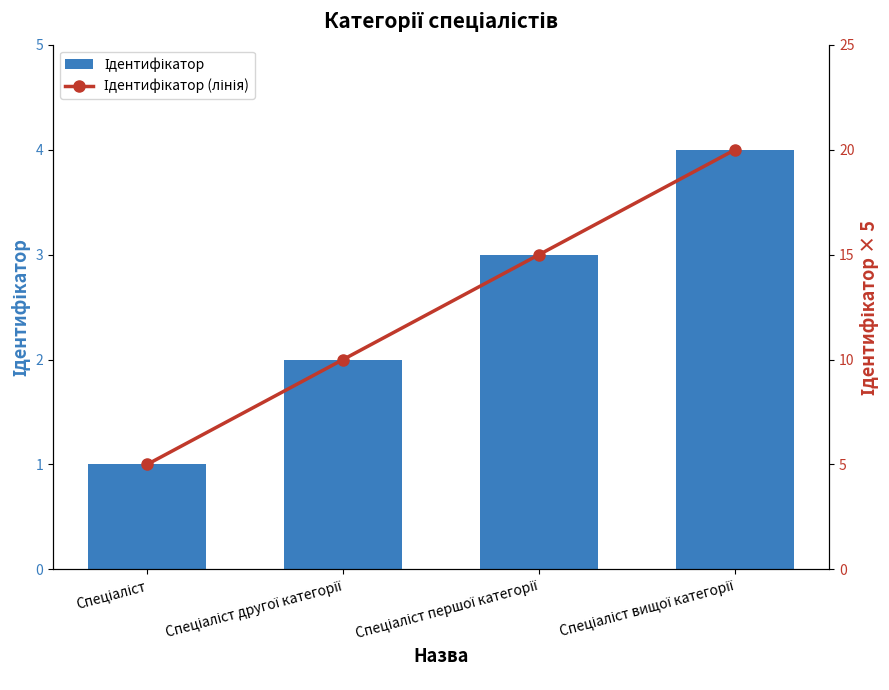

At which label does Ідентифікатор first exceed 3?

Спеціаліст вищої категорії